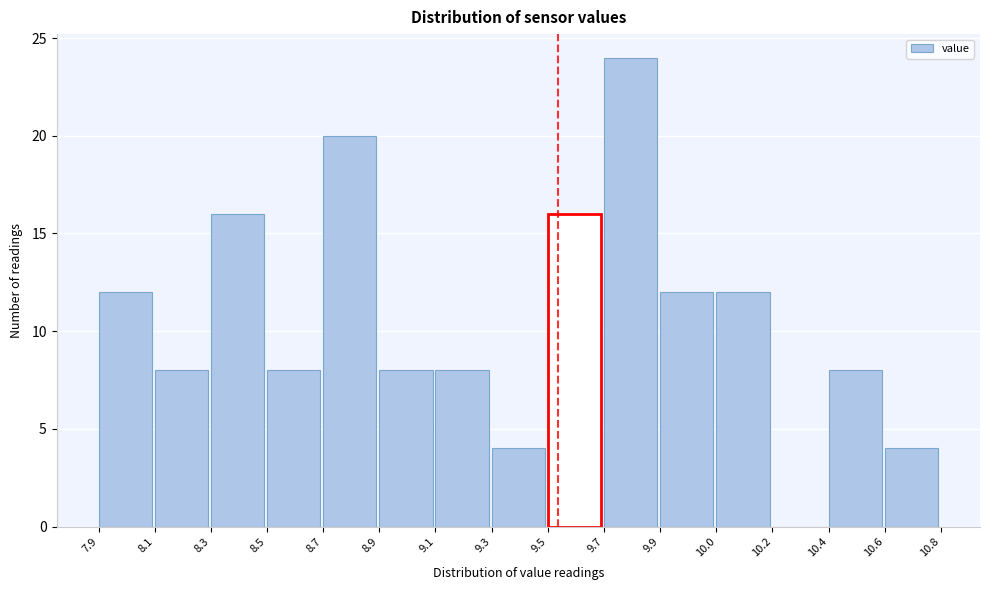

Reading left to right, what are all the values shown in this chart?

7.9=12	8.1=8	8.3=16	8.5=8	8.7=20	8.9=8	9.1=8	9.3=4	9.5=16	9.7=24	9.9=12	10.0=12	10.2=0	10.4=8	10.6=4